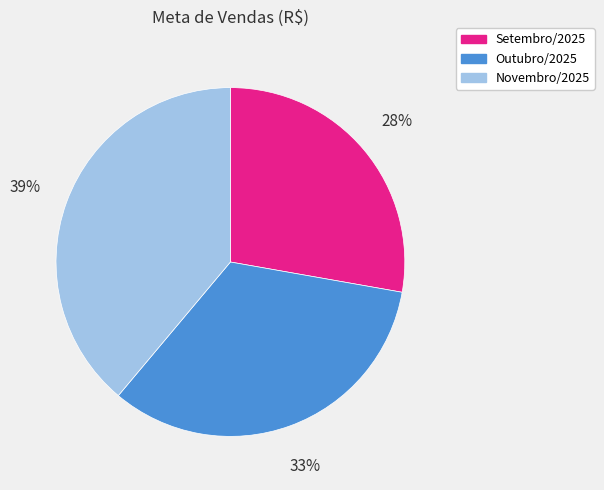

Combined, do Outubro/2025 and Setembro/2025 account for over 50%?

Yes